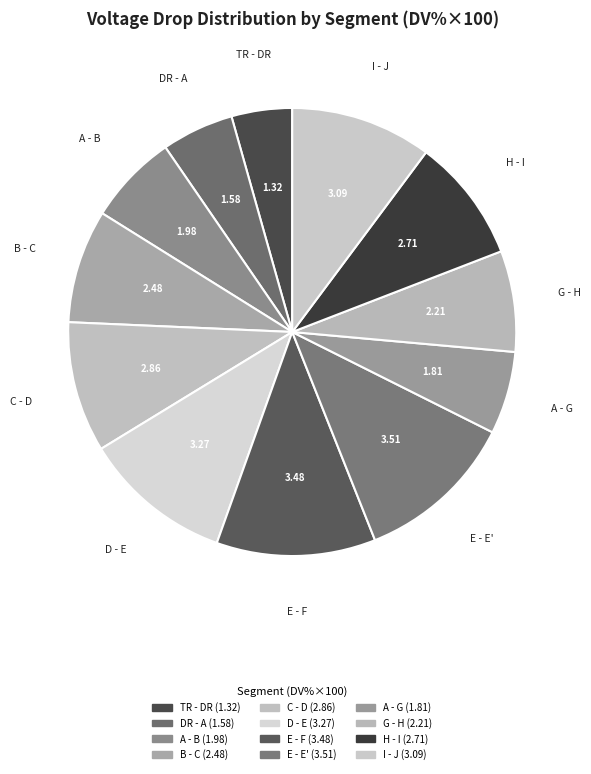

Which slice is the smallest?

TR - DR